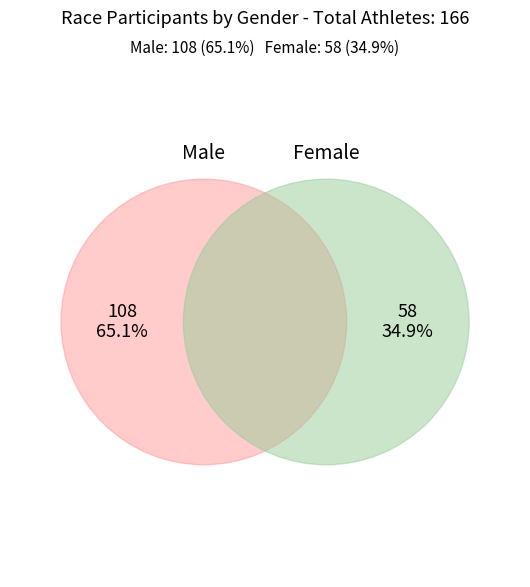

What percentage do Male and Female together represent?

100.0%